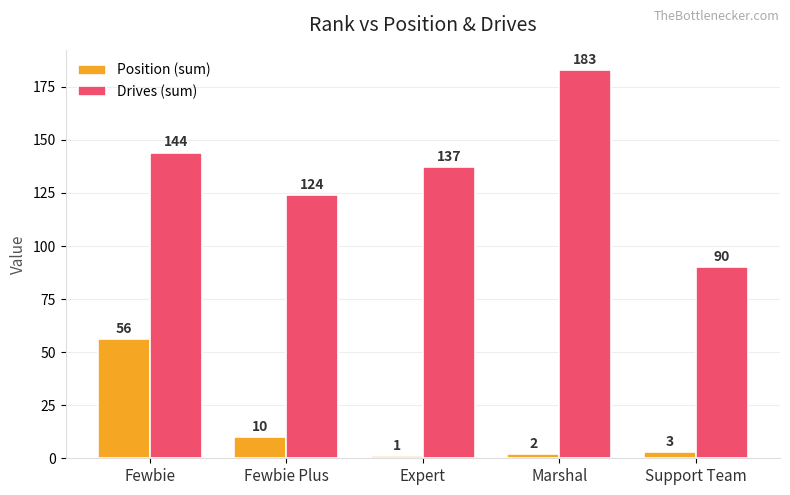

Is the value of Drives (sum) at Support Team greater than the value of Position (sum) at Support Team?

Yes